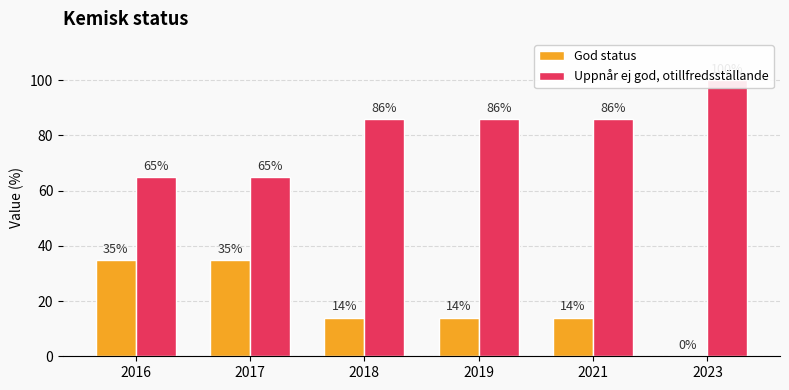

The God status series shows 14 at 2021. True or false?

True